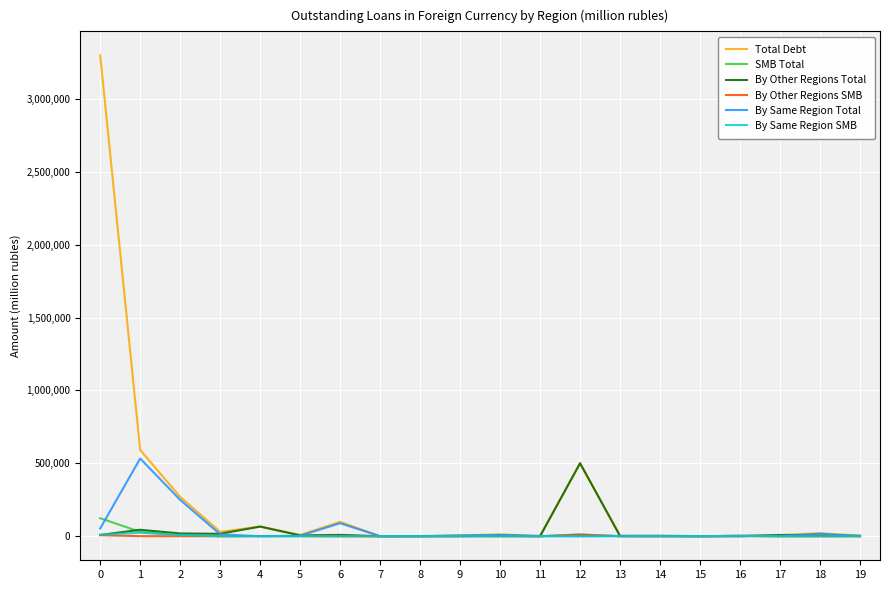

Which series has the largest total across all categories?

Total Debt